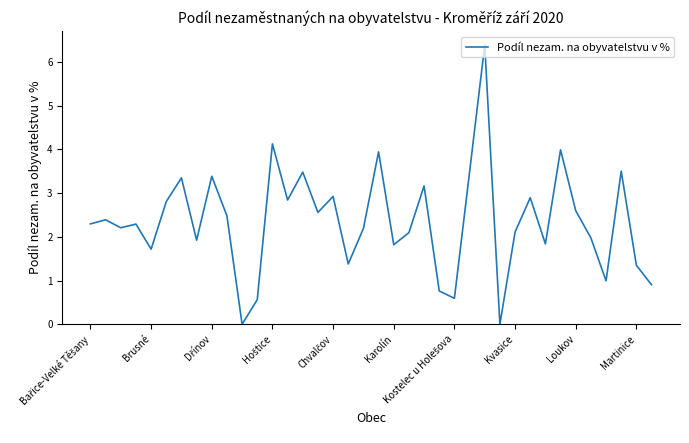

What is the difference between the maximum and minimum values?

6.4